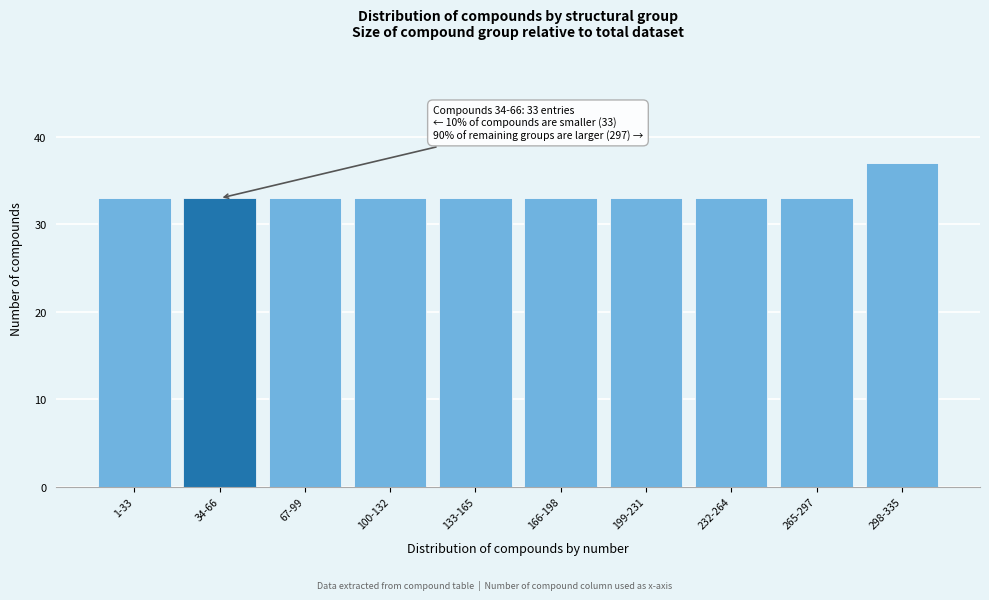

Reading left to right, extract all data points from this chart.

1-33=33	34-66=33	67-99=33	100-132=33	133-165=33	166-198=33	199-231=33	232-264=33	265-297=33	298-335=37